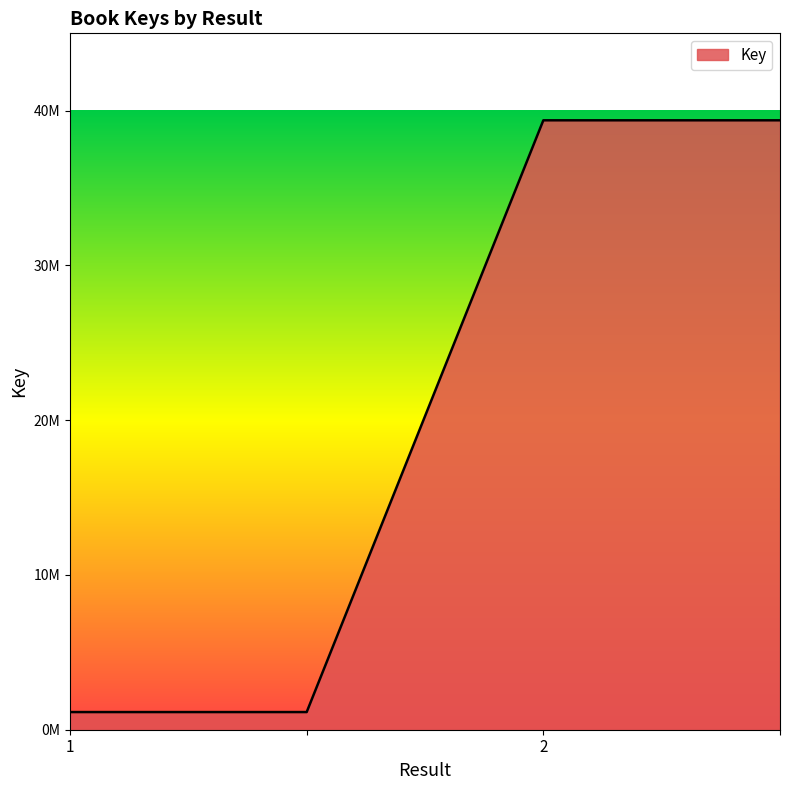

What is the difference between the maximum and minimum values?

38238347